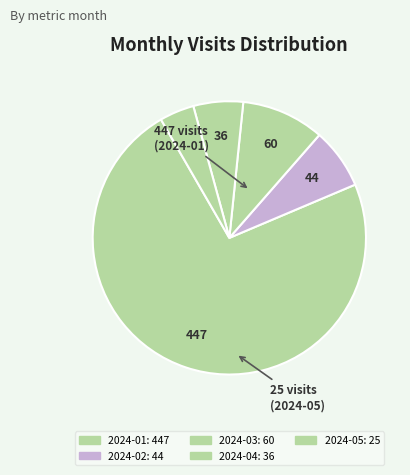

To the nearest percent, what is the average slice percentage?

20%